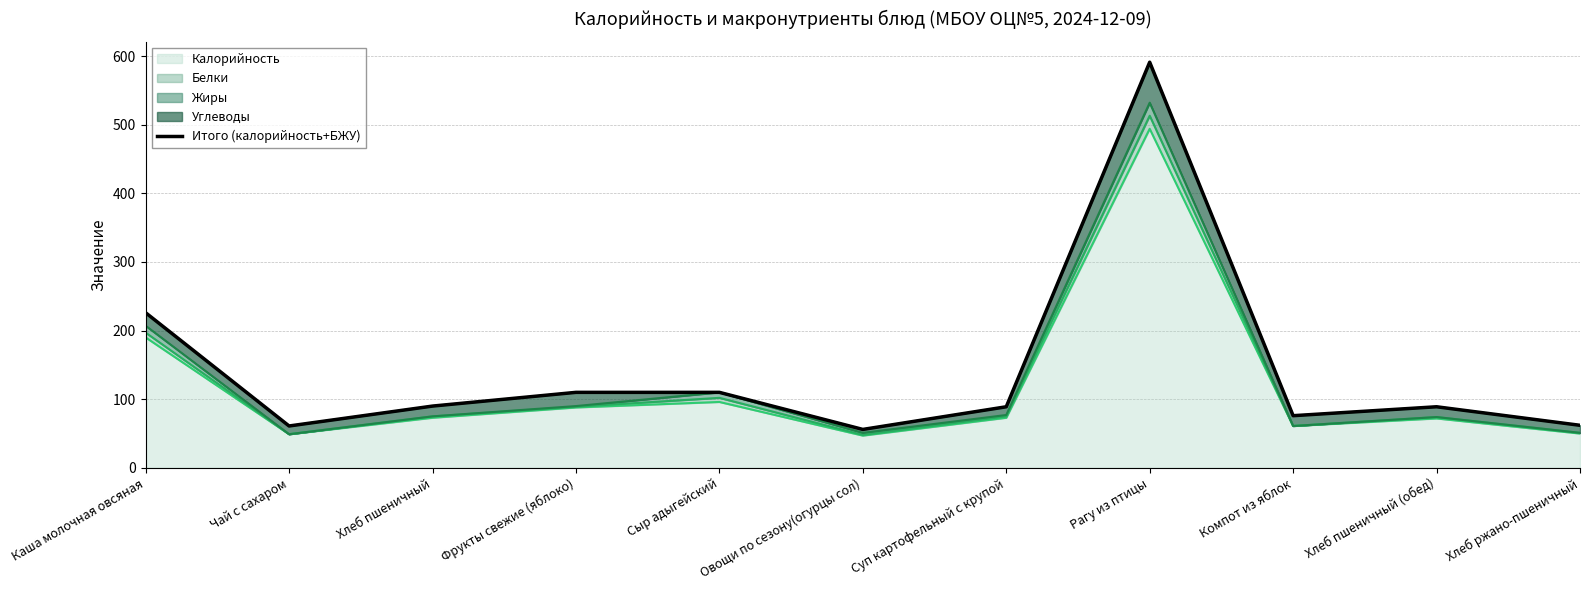

Which category has the lowest value across all series?

Овощи по сезону(огурцы сол)